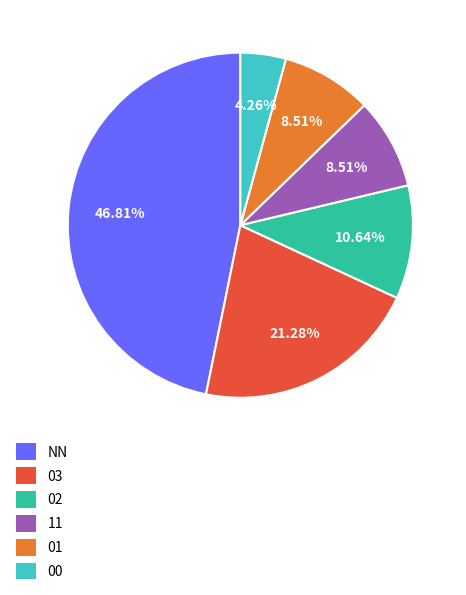

Count the number of slices in the pie.

6